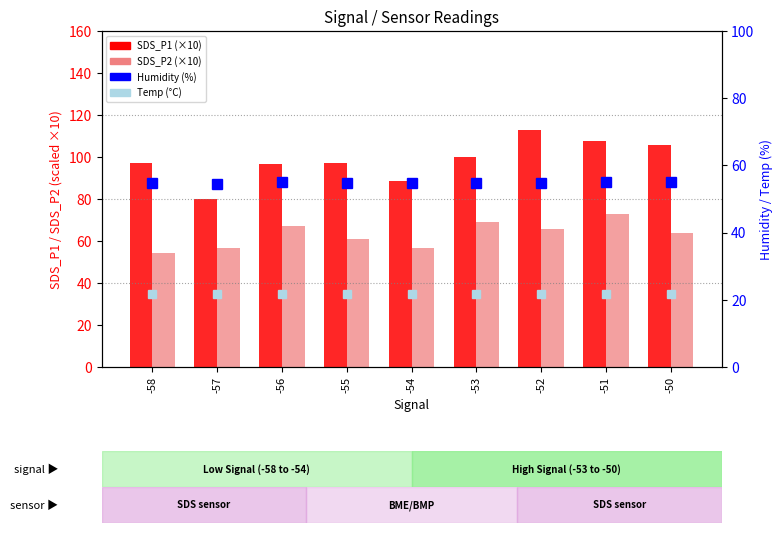

List the series in order of their peak value, highest first.

SDS_P1 (scaled), SDS_P2 (scaled), Humidity, Temp